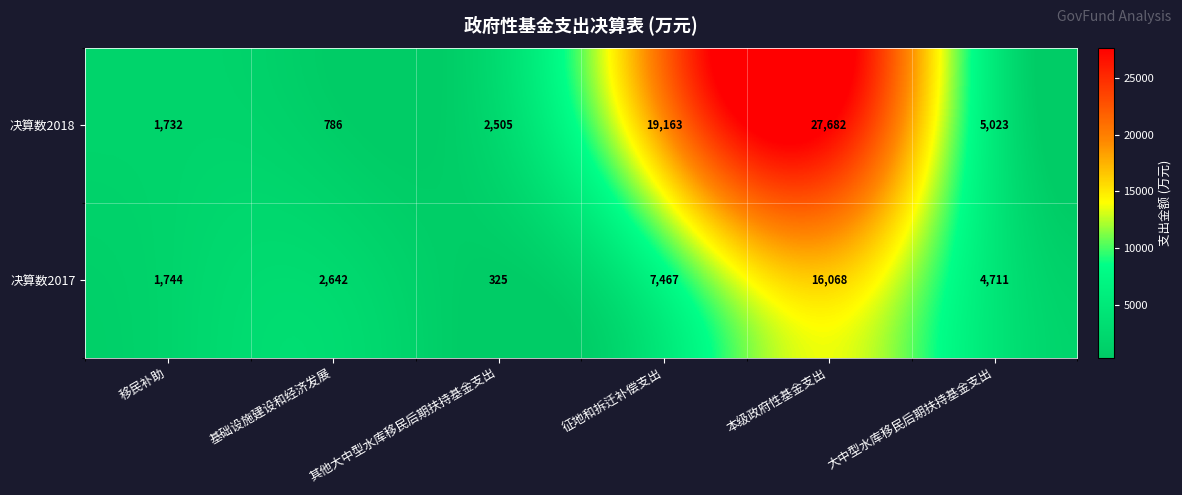

What is the greatest value displayed?

27682